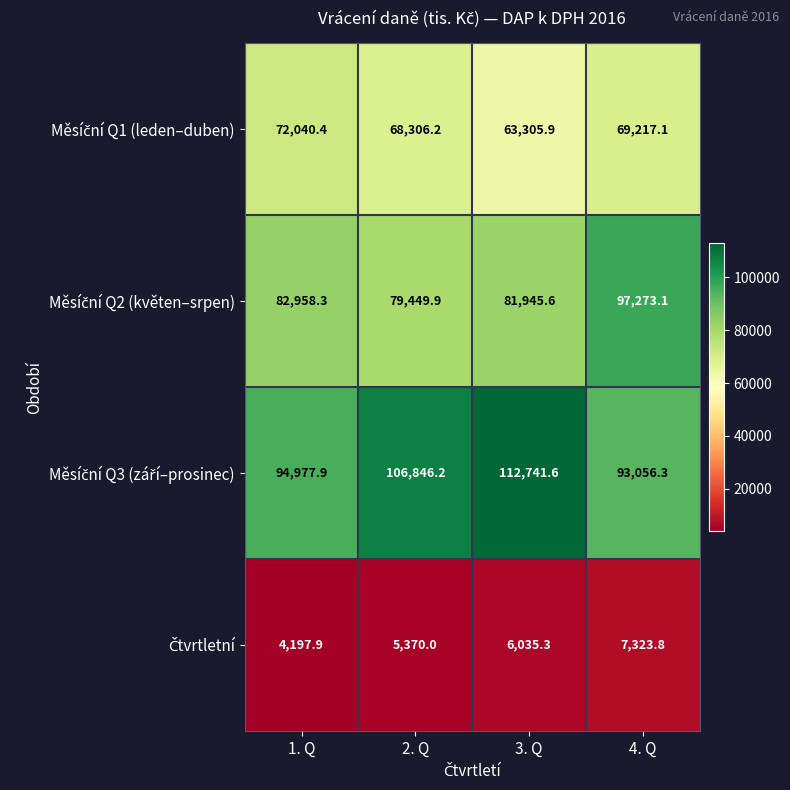

At how many categories does at least one series exceed 40306?

4